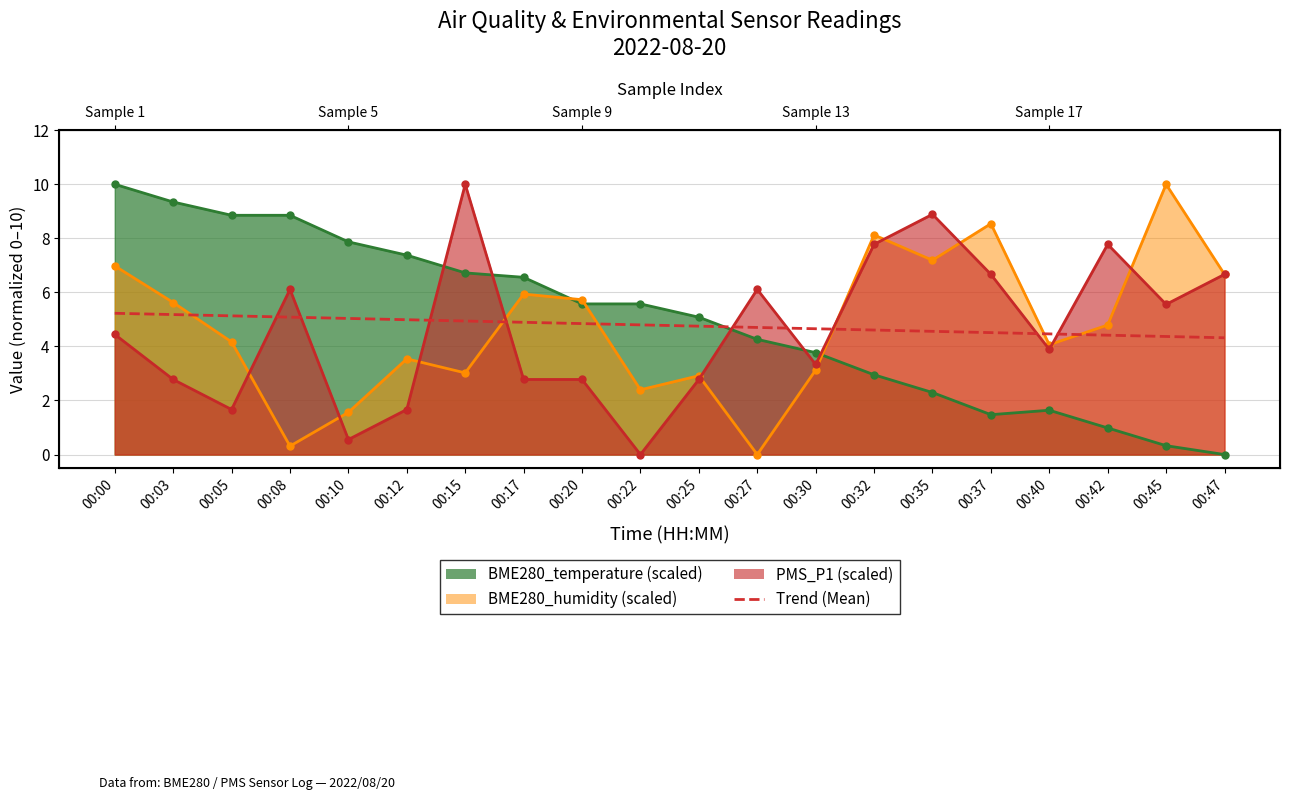

Between 00:00 and 00:37, which is larger?

00:00